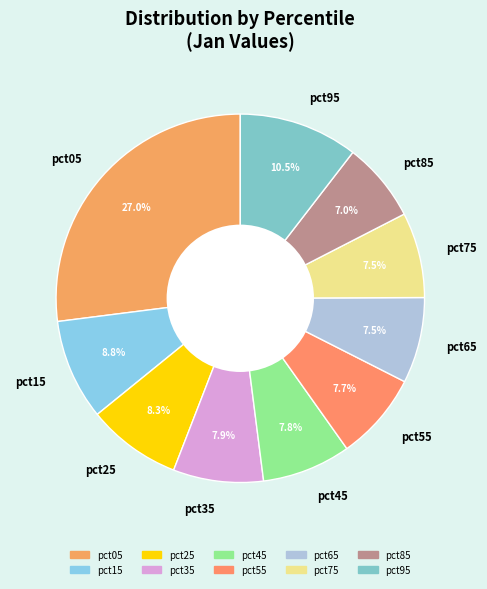

How many segments does this pie chart have?

10